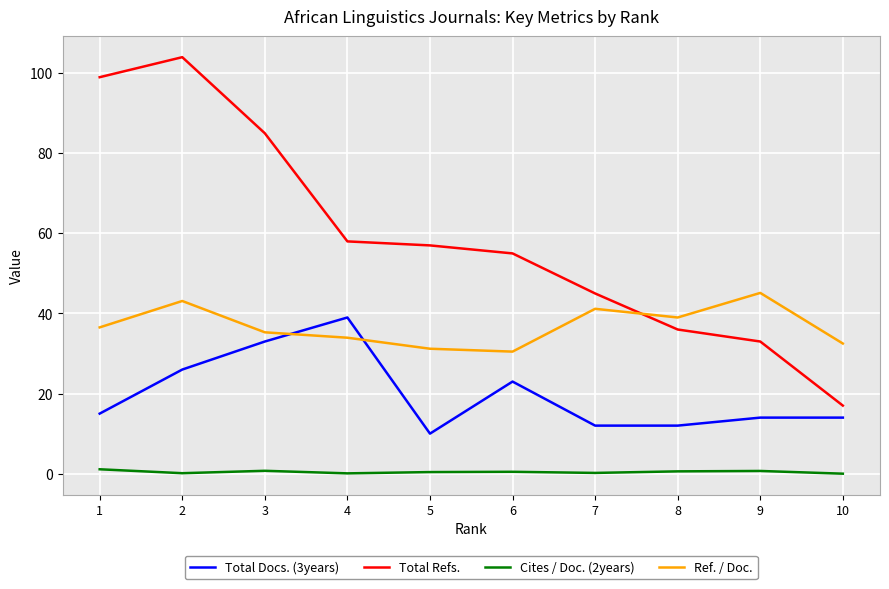

What is the maximum value shown in the chart?

104.0